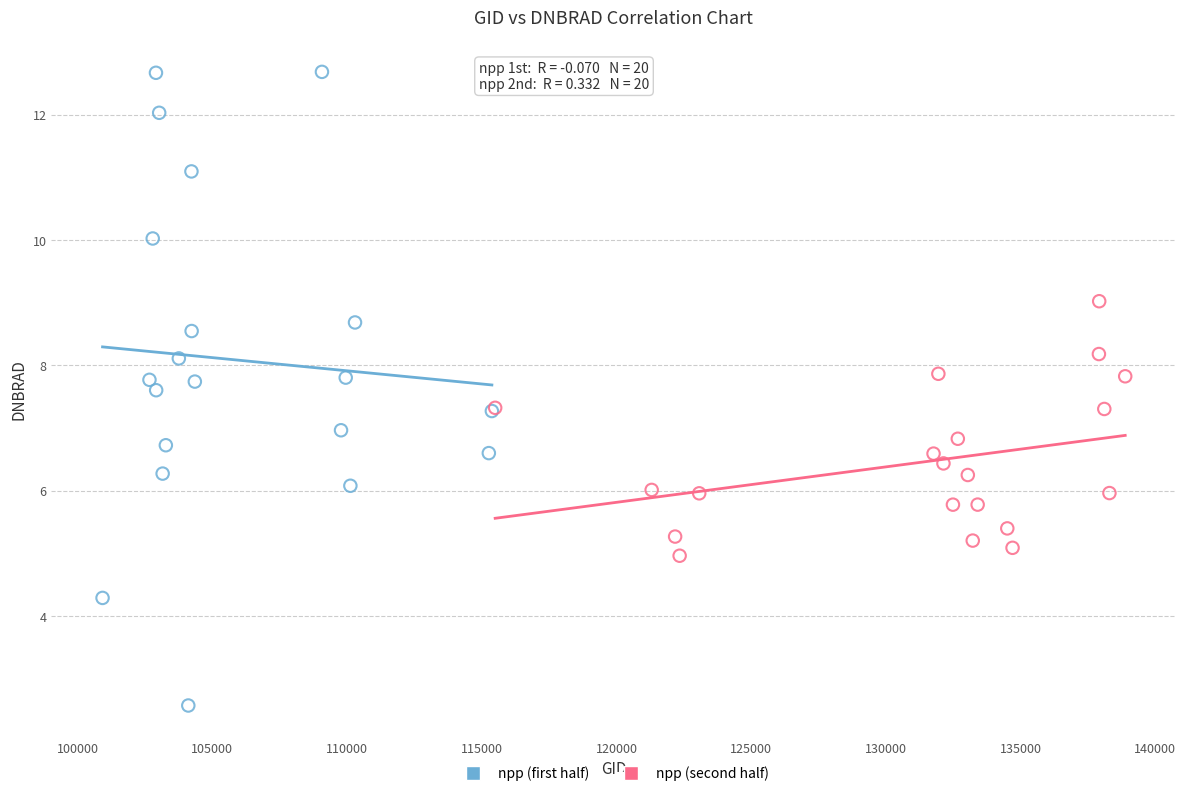

What are all the series names shown in the legend?

npp (first half), npp (second half)